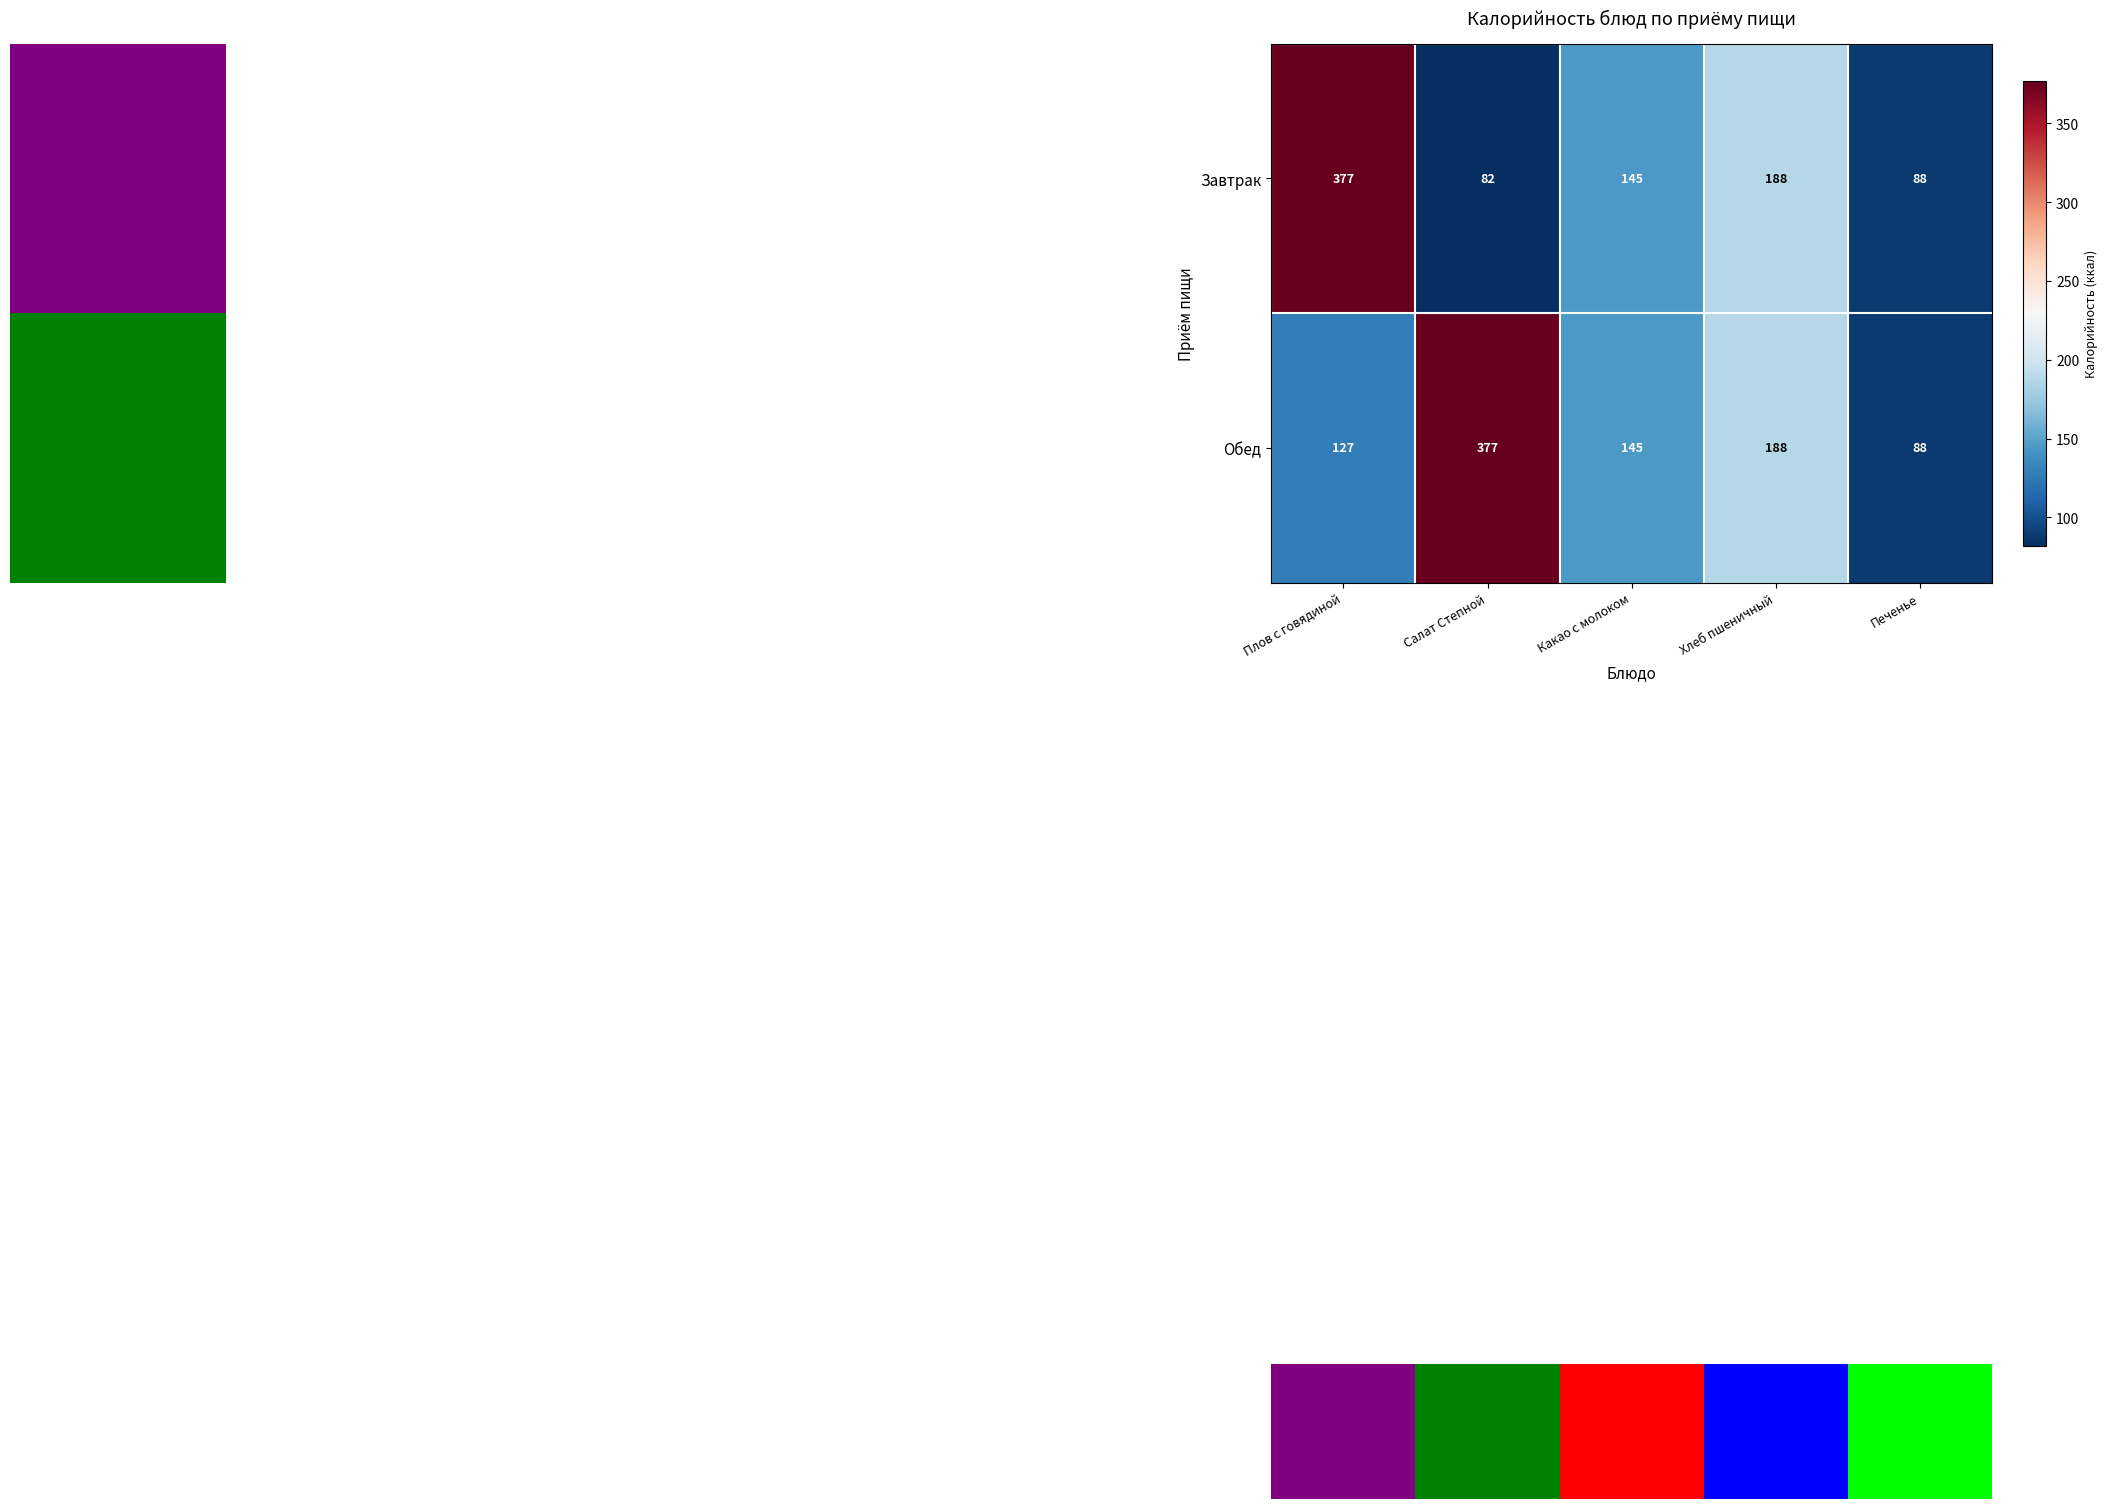

What is the total value across all series at Салат Степной?

459